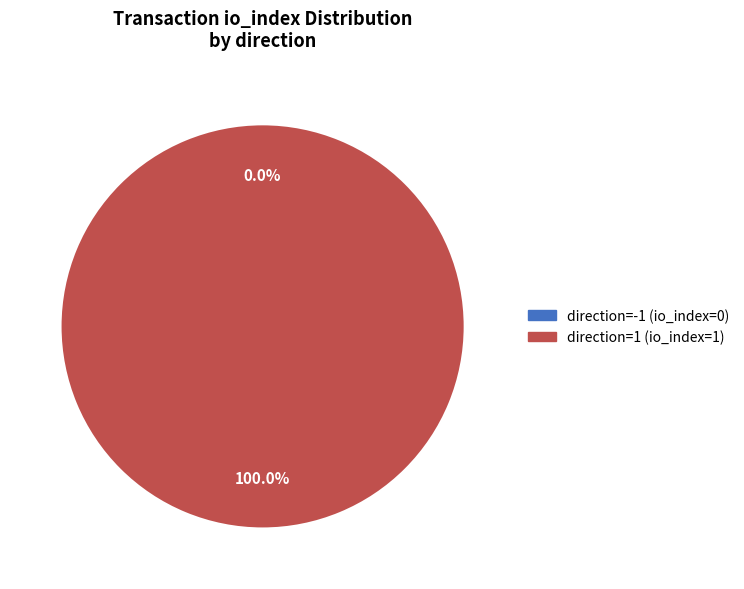

How many slices are in this pie chart?

2